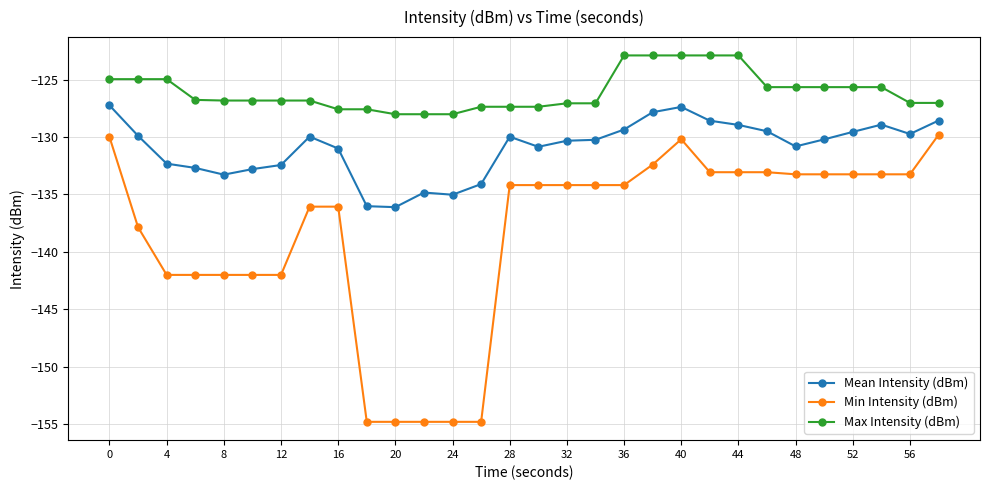

True or false: Mean Intensity (dBm) and Min Intensity (dBm) cross at least once.

False